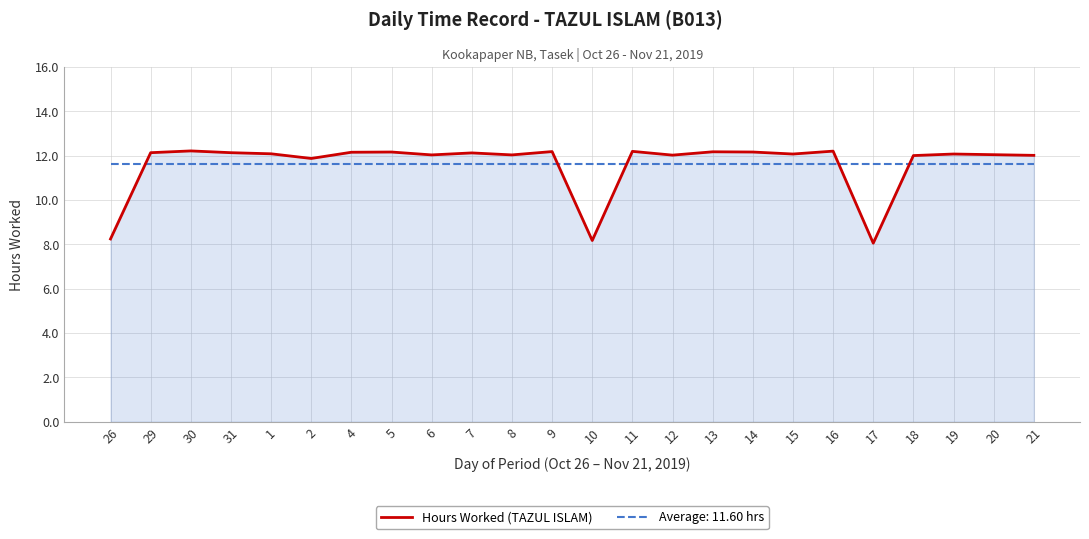

Is it true that Average: 11.60 hrs equals 11.6 at 15?

True